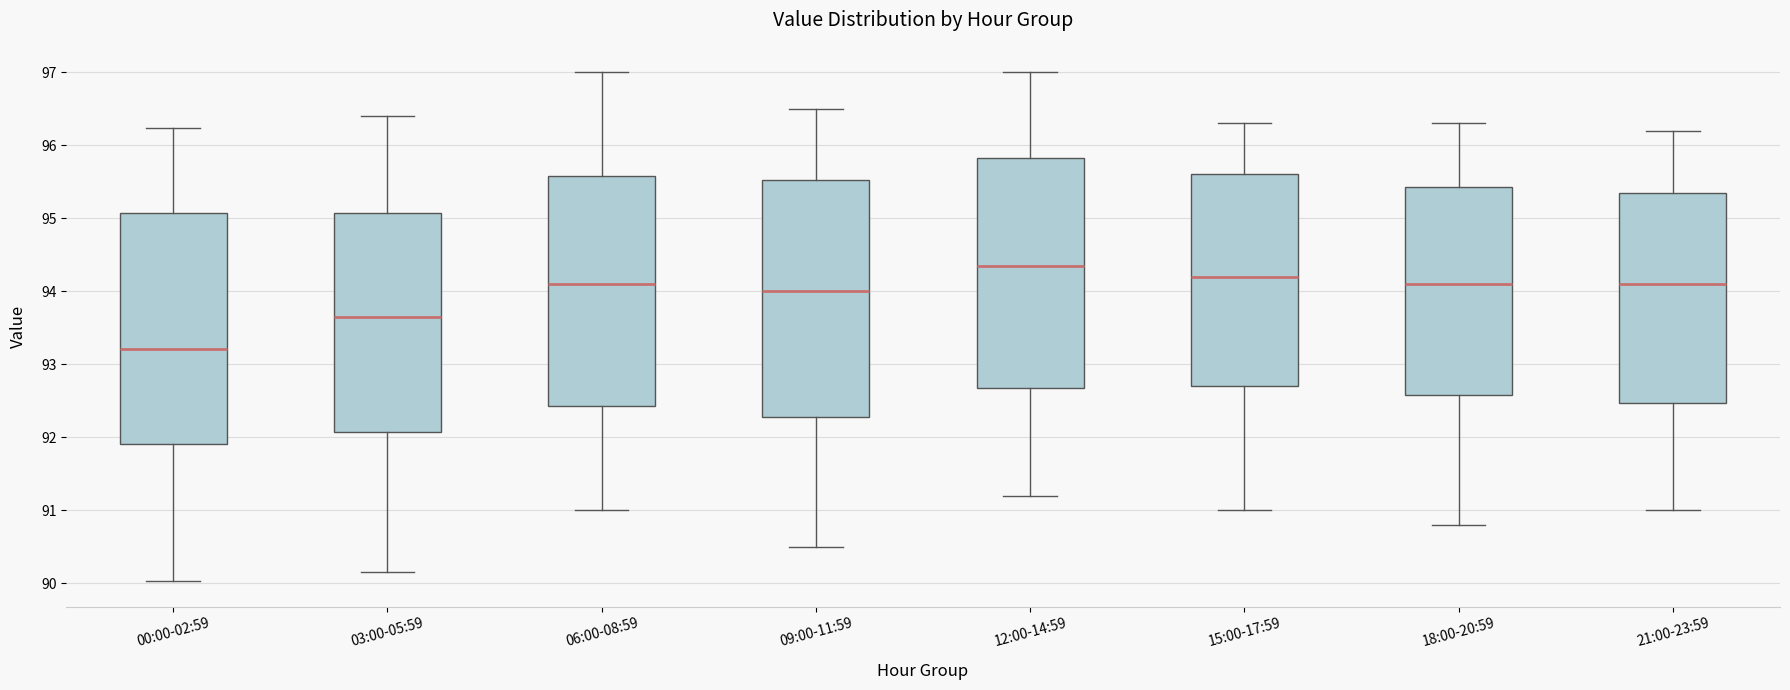

Which box's median line is the lowest?

00:00-02:59